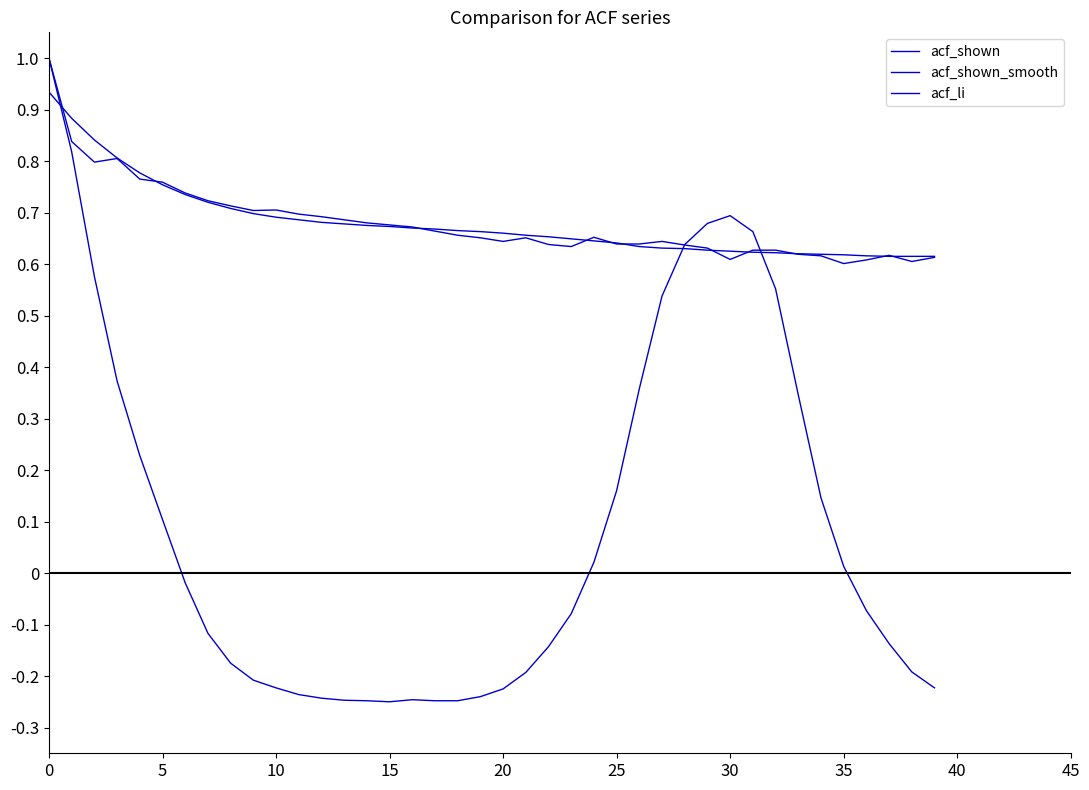

Does the chart have visible grid lines?

No